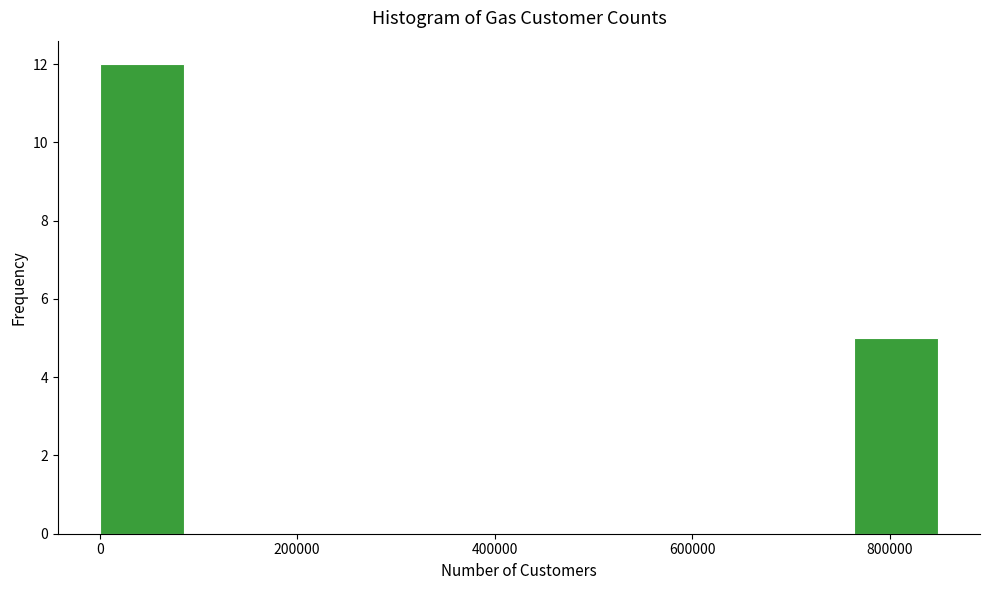

Reading left to right, list every bar in this chart as the range it spans on the x-axis followed by its height. Neither the bar edges nor the heights are printed on the chart, so give them approximately, as read against the axes.

0 to 80000: 12
80000 to 160000: 0
160000 to 260000: 0
260000 to 340000: 0
340000 to 420000: 0
420000 to 500000: 0
500000 to 600000: 0
600000 to 680000: 0
680000 to 760000: 0
760000 to 840000: 5